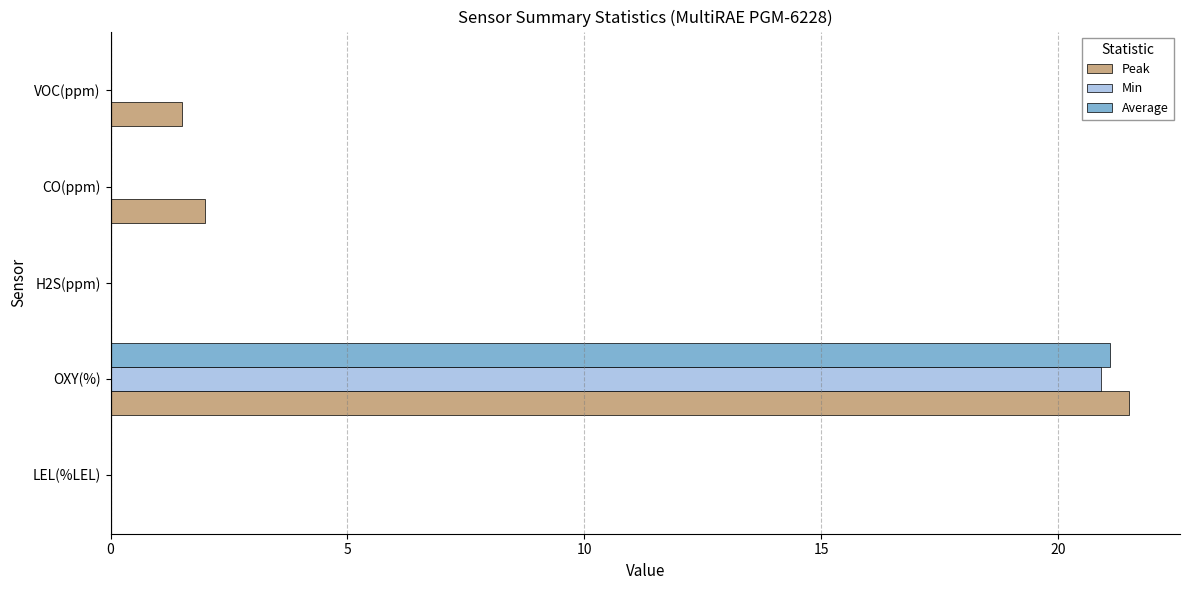

Is it true that Min equals 20.9 at OXY(%)?

True